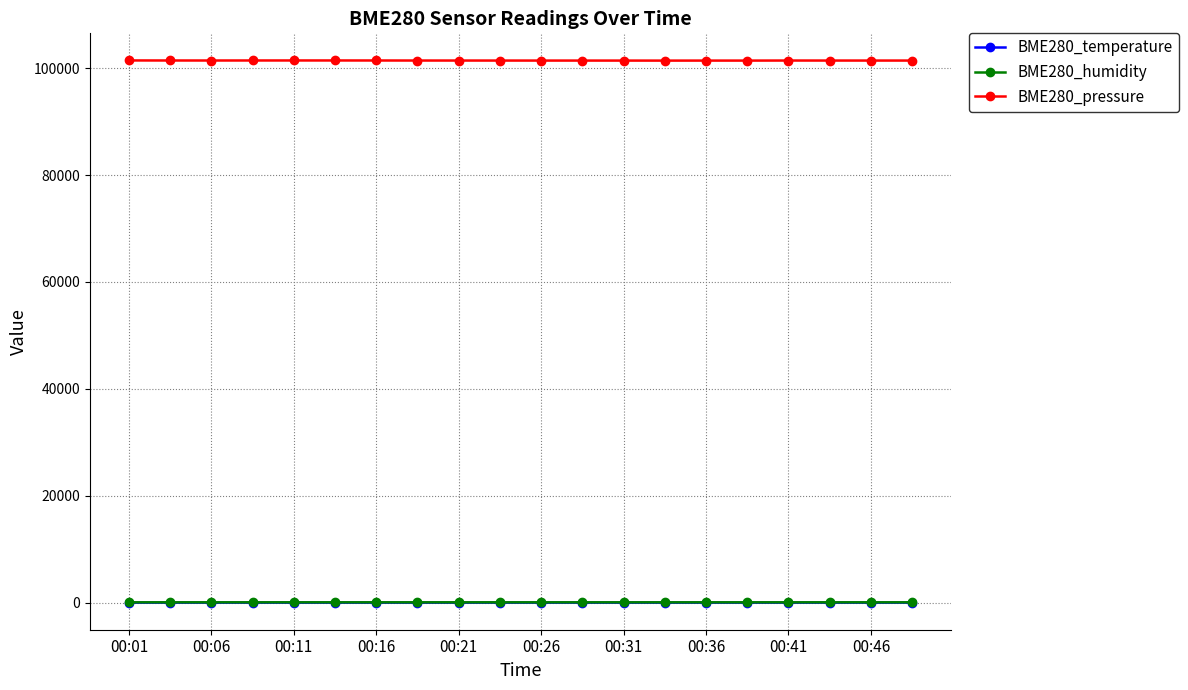

True or false: BME280_pressure has more than 1 points higher than both neighbors.

True